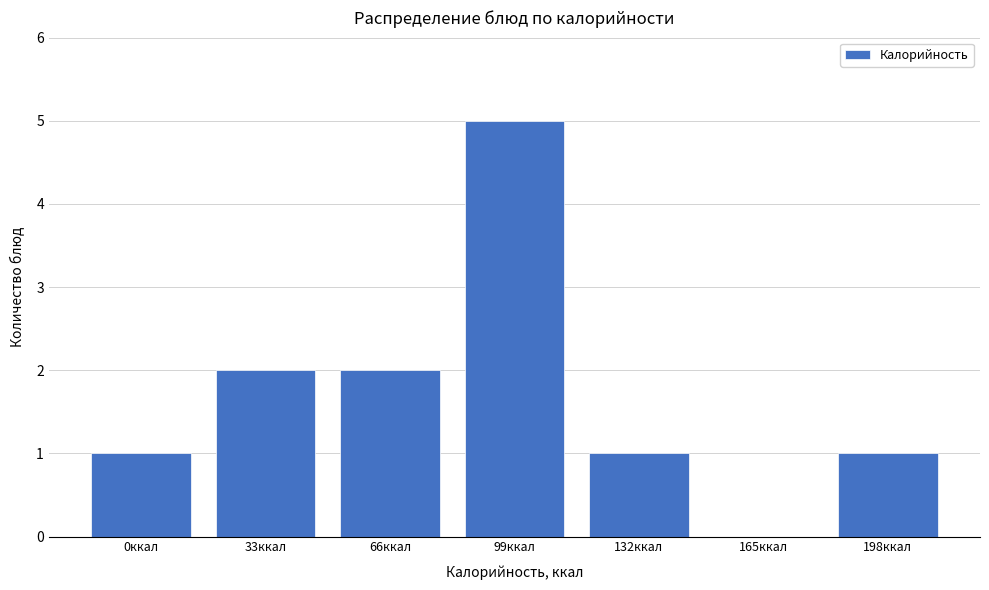

Reading right to left, extract all data points from this chart.

198ккал=1	165ккал=0	132ккал=1	99ккал=5	66ккал=2	33ккал=2	0ккал=1